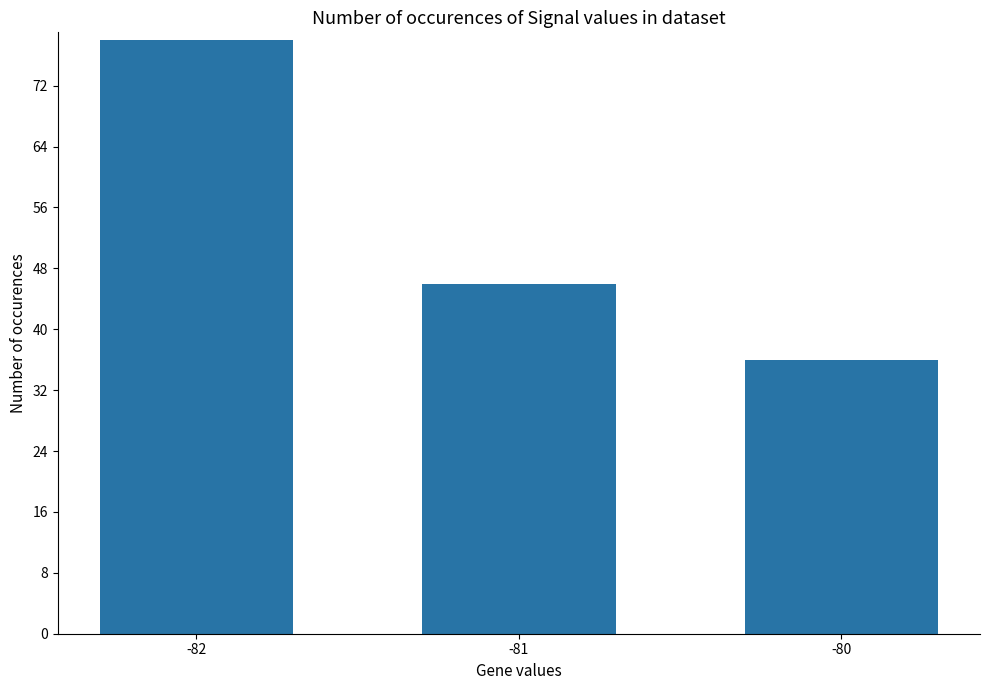

Which has a higher value, -82 or -80?

-82